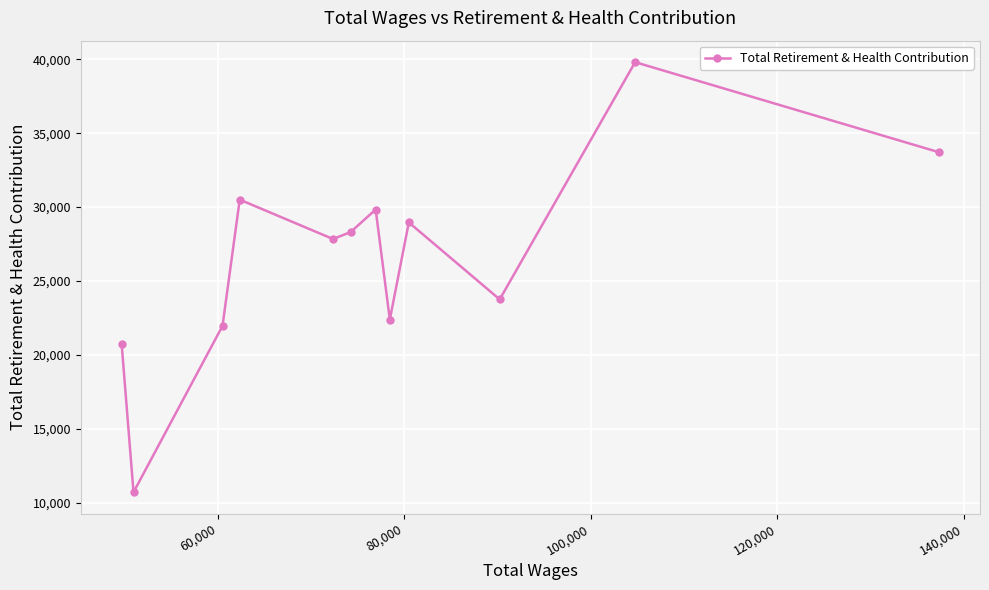

True or false: there are more than 2 points higher than both neighbors.

True